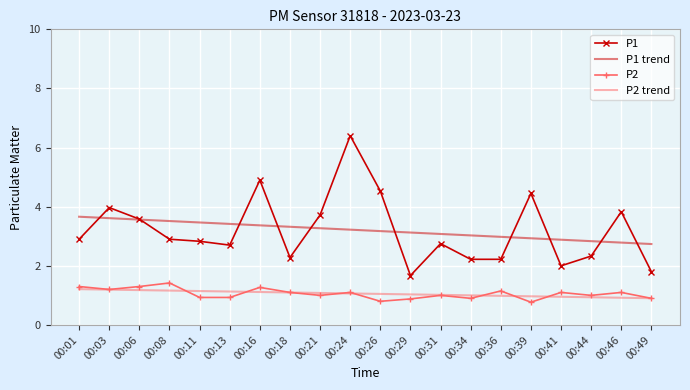

What is the sum of all P1 trend values?

64.0